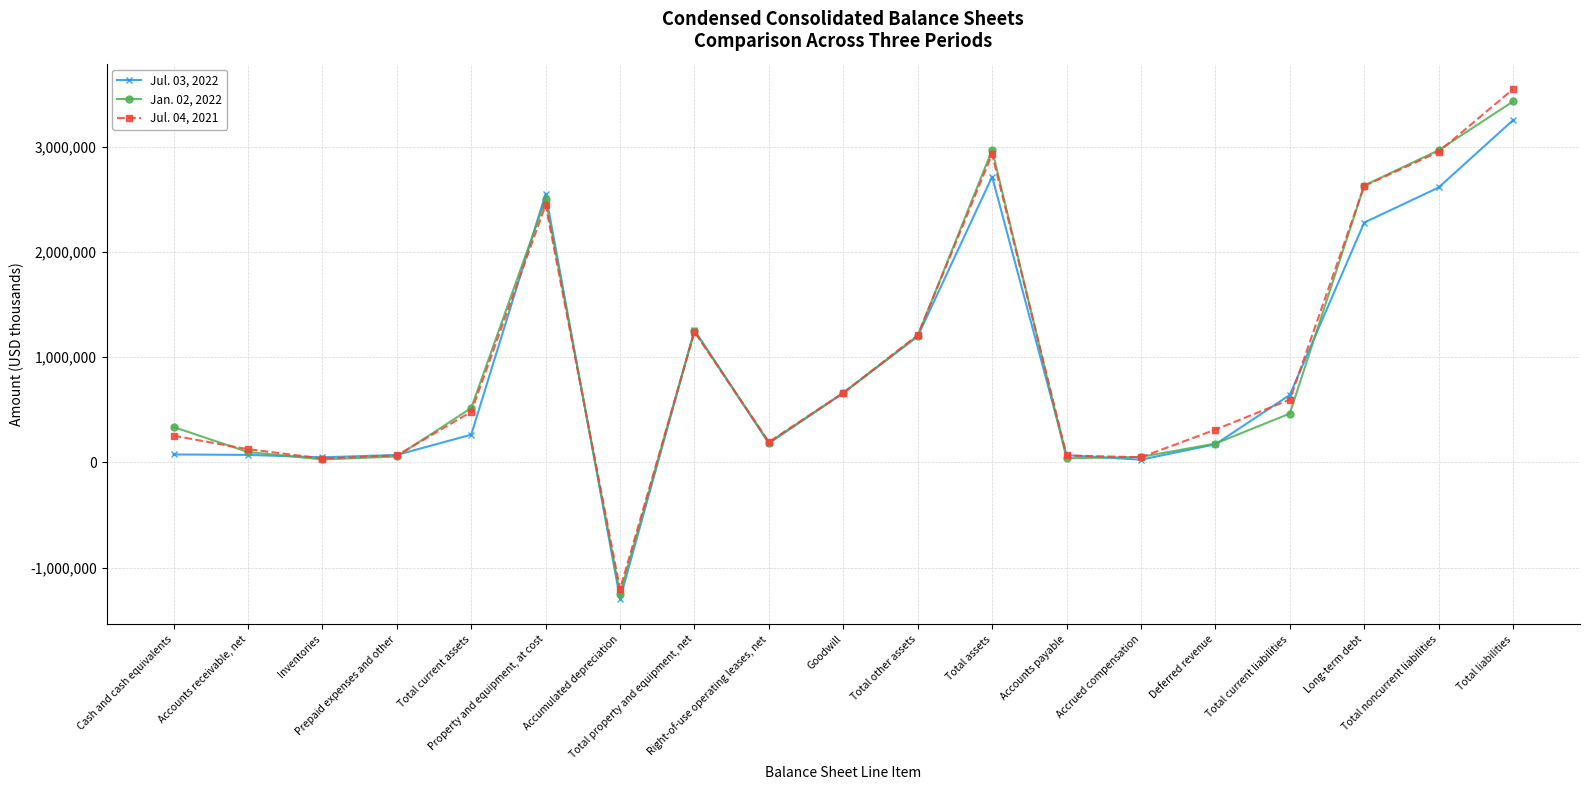

List the series in order of their overall mean, highest first.

Jul. 04, 2021, Jan. 02, 2022, Jul. 03, 2022